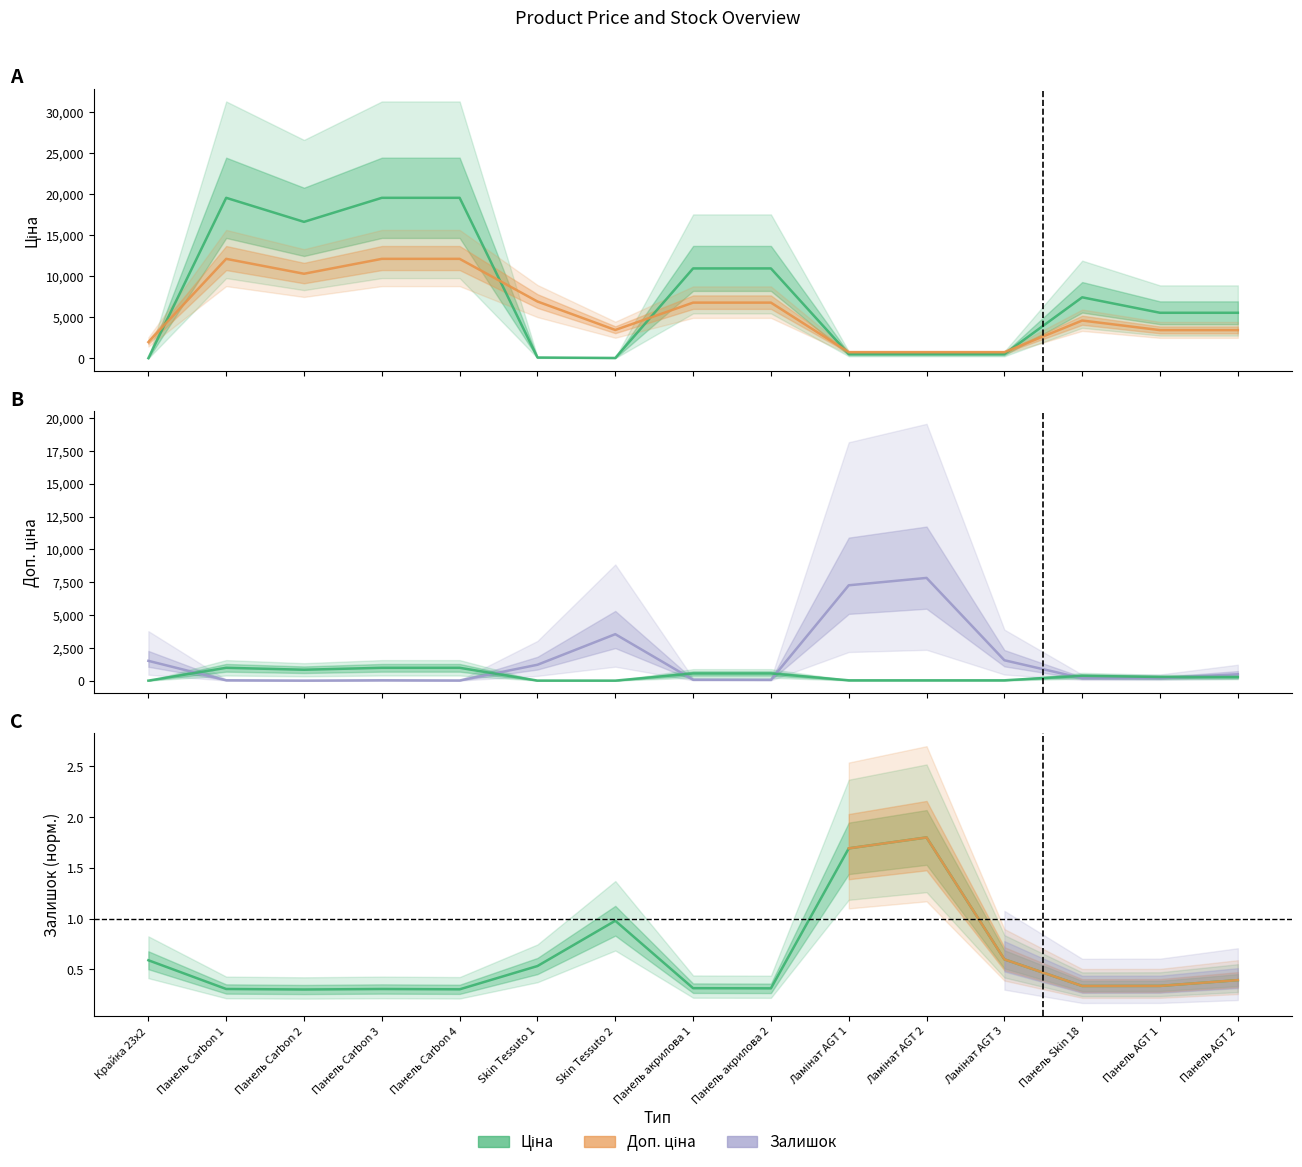

How many lines are shown in the chart?

3